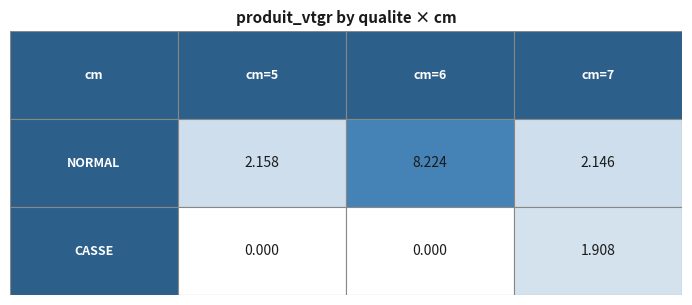

Which series has the largest range (max minus min)?

NORMAL